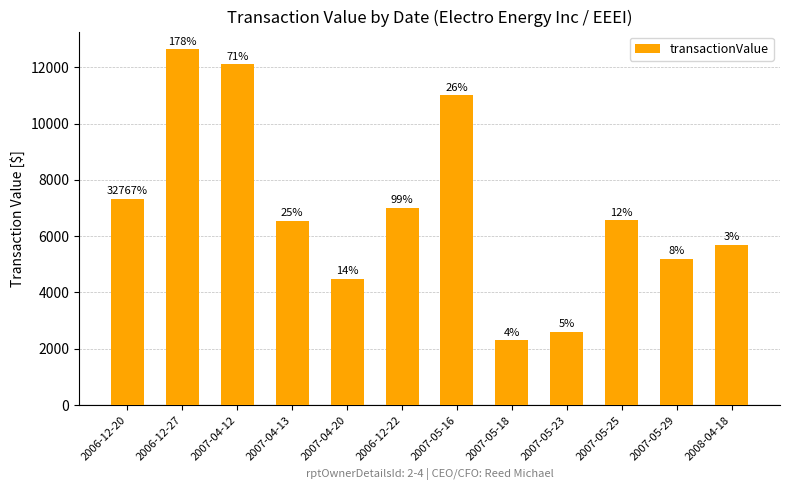

Which has a higher value, 2006-12-27 or 2007-05-23?

2006-12-27